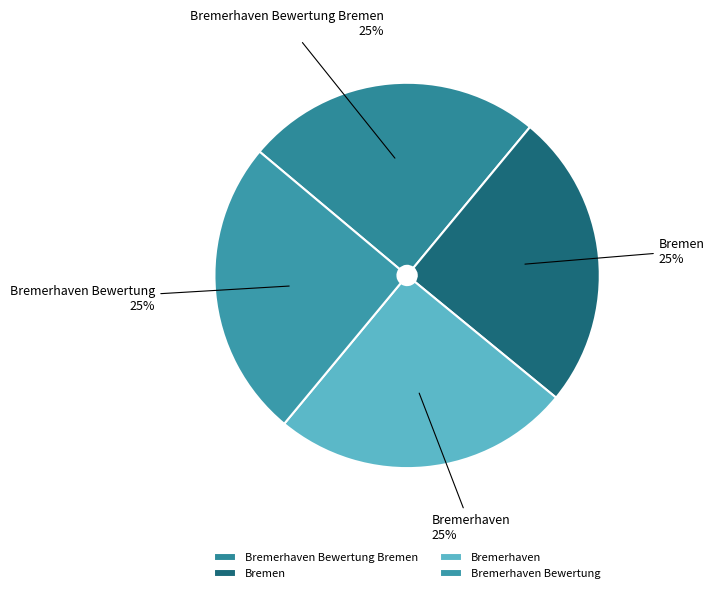

Count the number of slices in the pie.

4